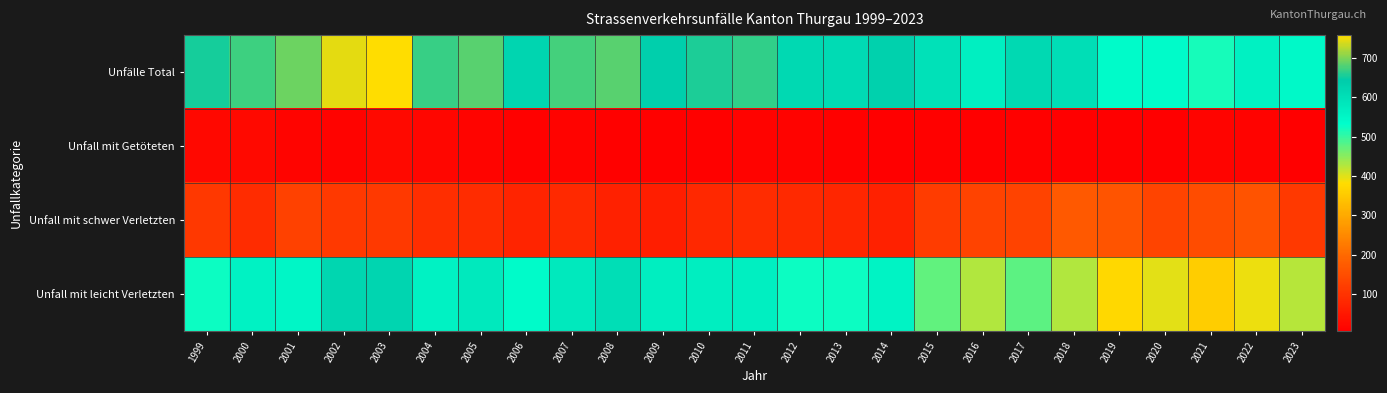

List the series in order of their overall mean, highest first.

Unfälle Total, Unfall mit leicht Verletzten, Unfall mit schwer Verletzten, Unfall mit Getöteten